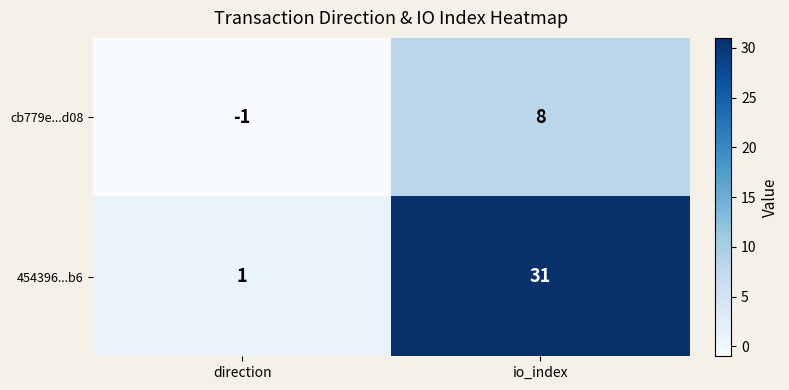

At direction, list the series in order from smallest to largest.

cb779e...d08, 454396...b6